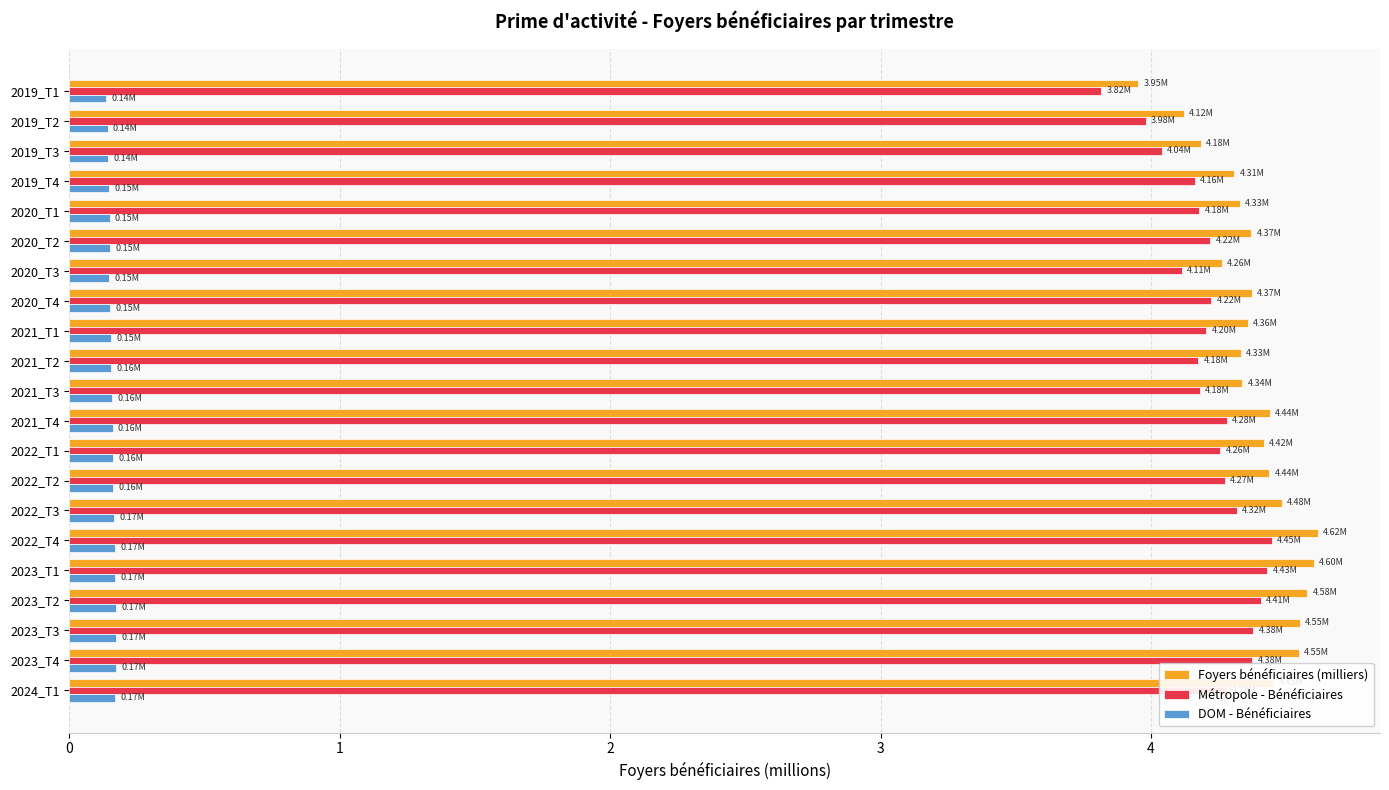

Is the value of DOM - Bénéficiaires at 2020_T1 greater than the value of Foyers bénéficiaires (milliers) at 2019_T4?

No